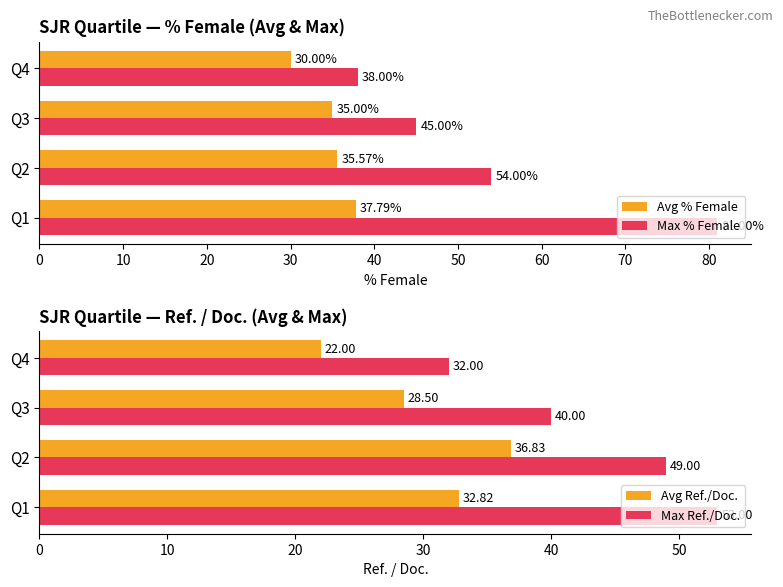

Count the number of categories in the chart.

4